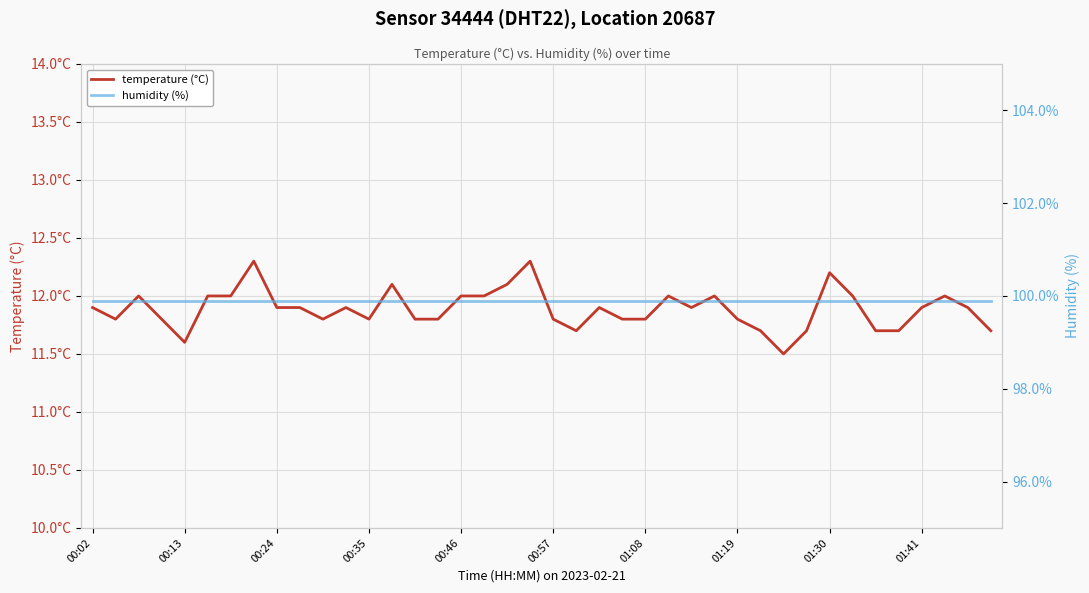

Count the temperature: Sensor 34444, DHT22, Loc 20687 values in the range 11 to 12.

35